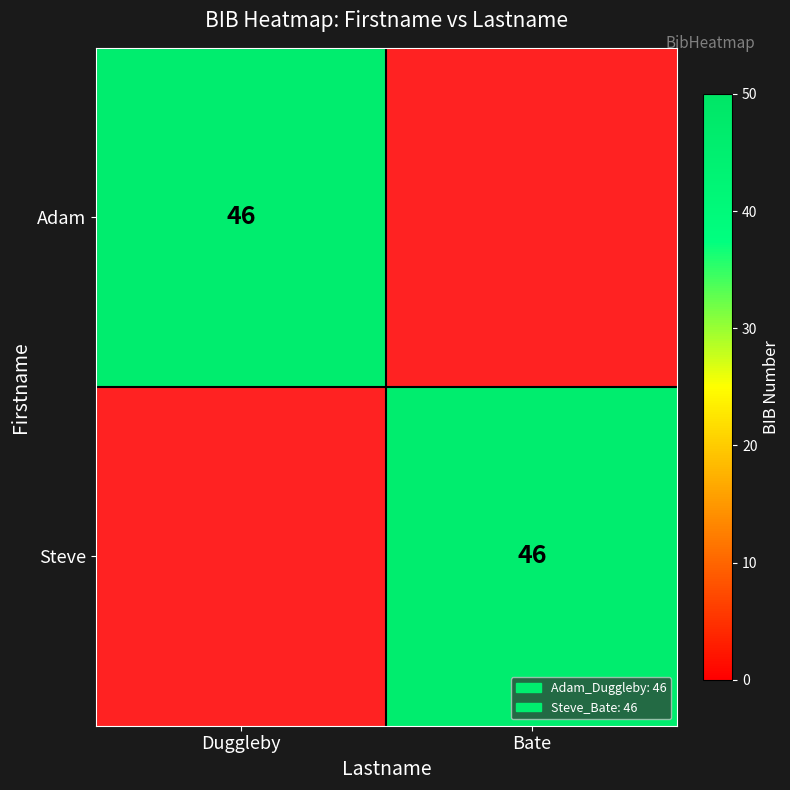

The Adam series shows 18 at Duggleby. True or false?

False